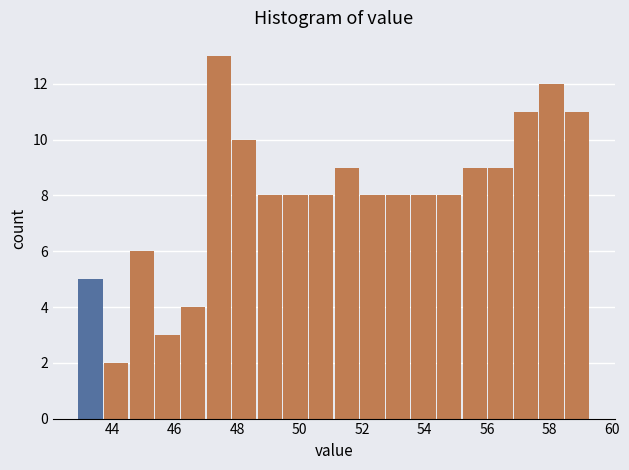

How tall is the bar that spans 47.82 to 48.64 on the x-axis? Neither the bar edges nor the heights are printed on the chart, so give them approximately, as read against the axes.

10